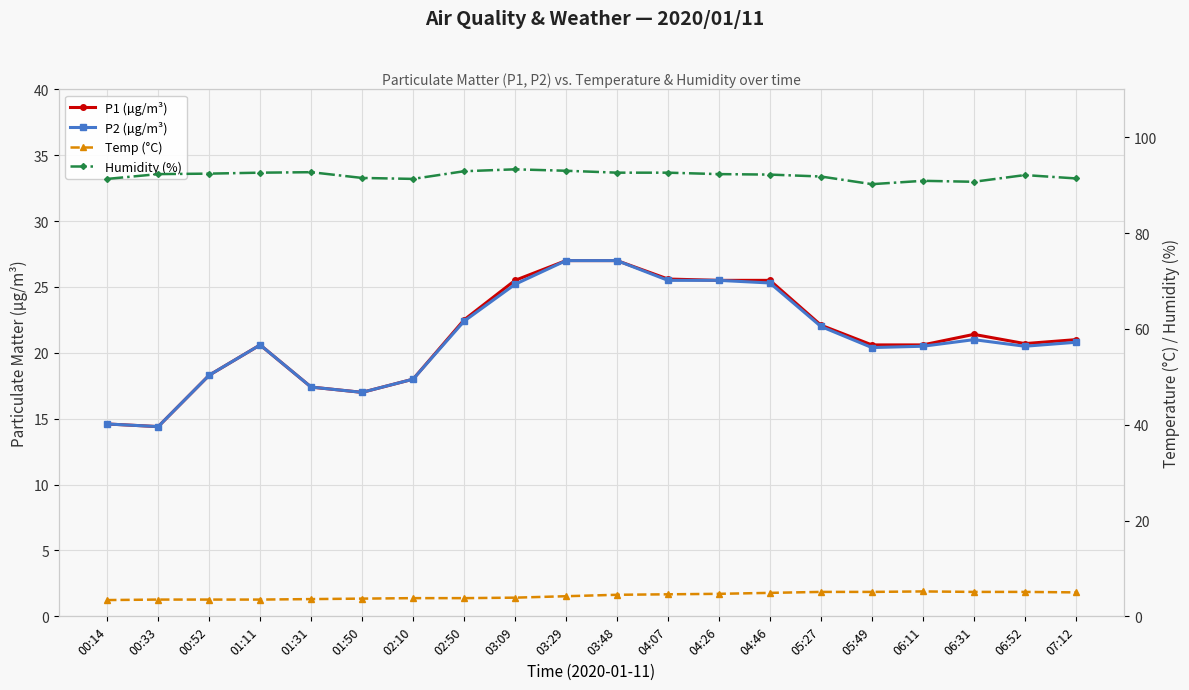

Which series has the largest total across all categories?

Humidity (%)